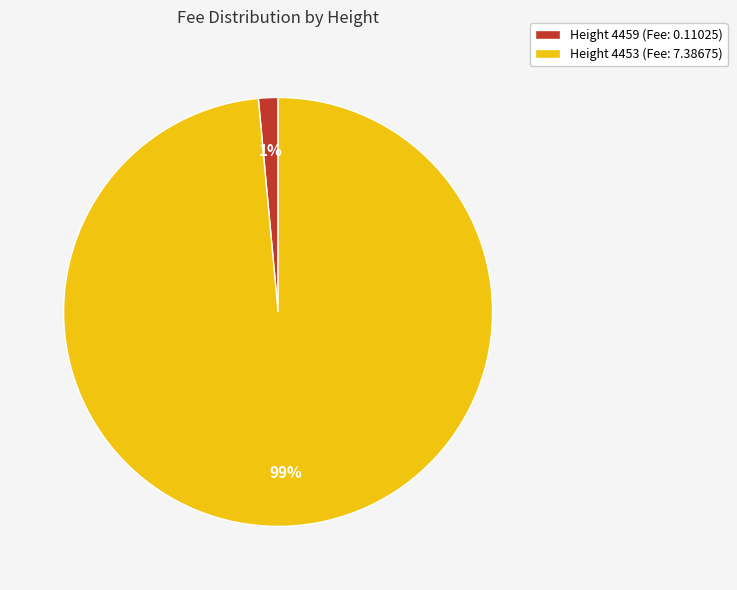

What percentage is the Height 4453 (Fee: 7.38675) slice, to the nearest percent?

99%